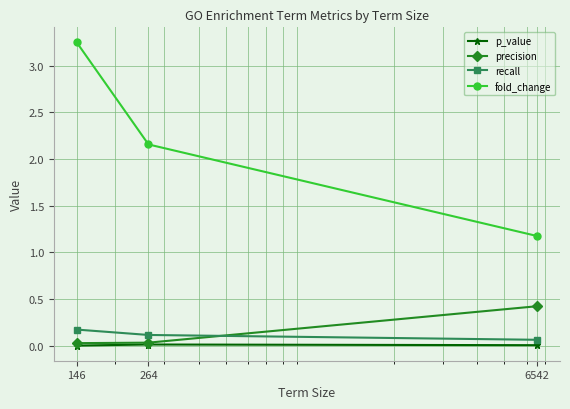

How many distinct data groups are displayed?

4